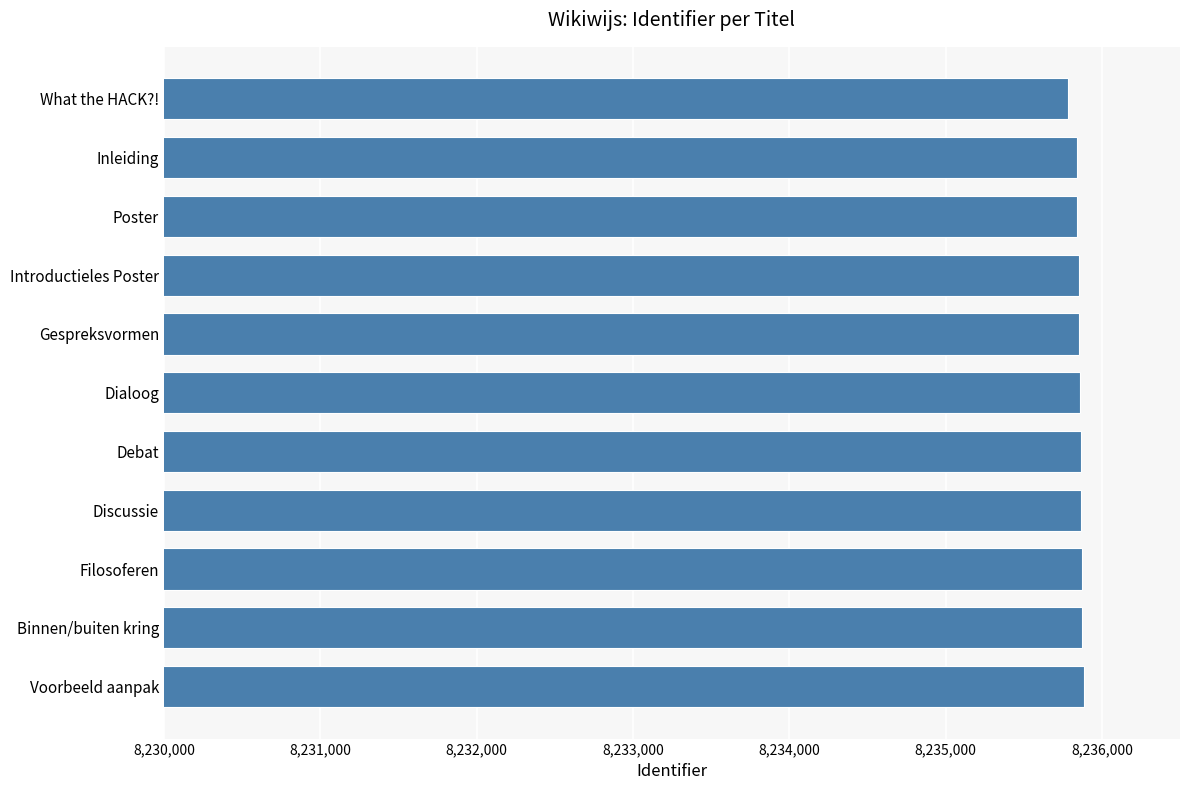

What is the smallest value displayed?

8235782